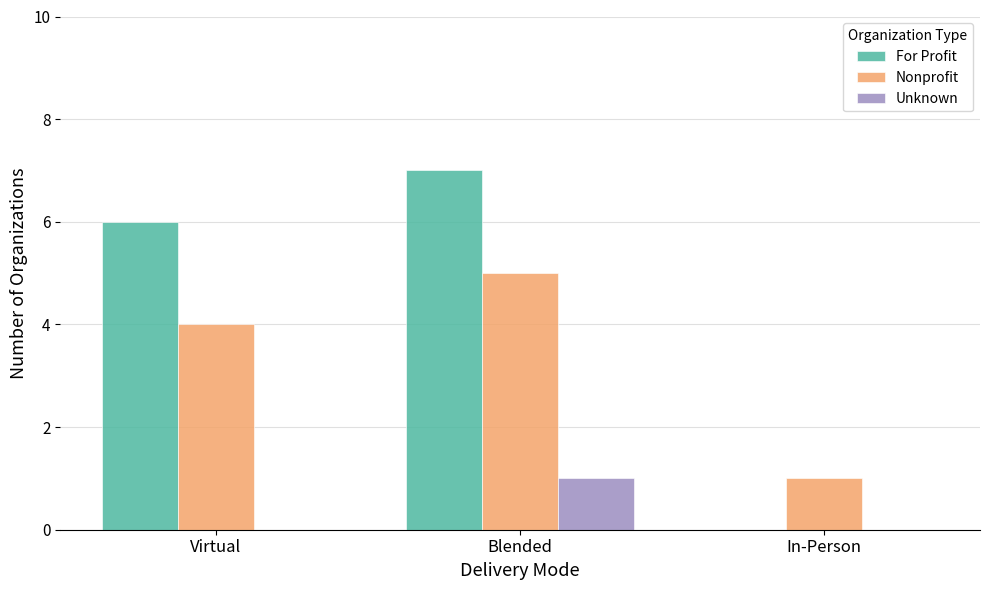

How many Unknown values are between 0 and 1?

3